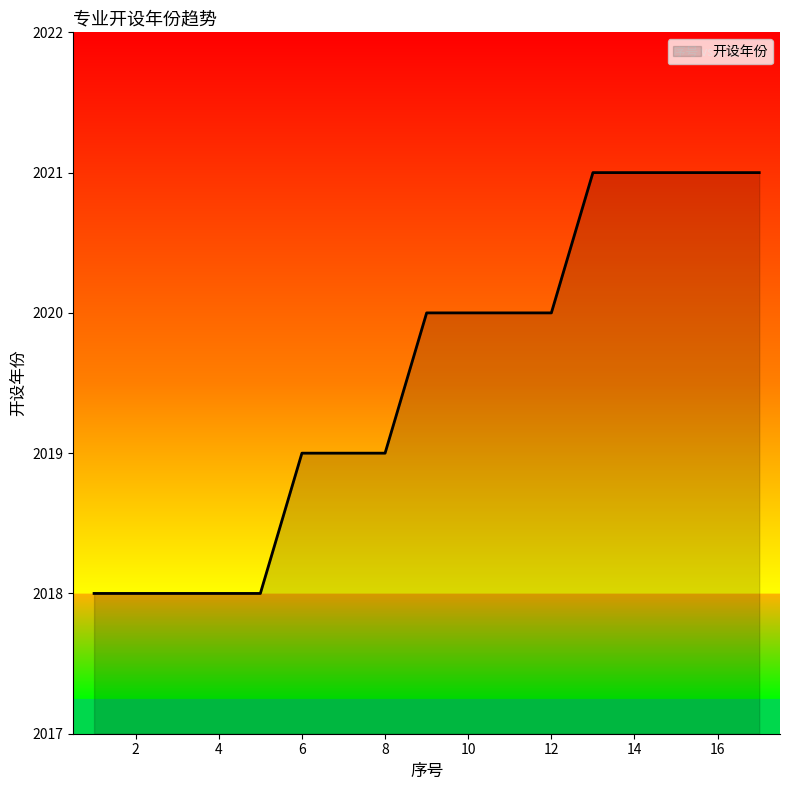

Reading left to right, transcribe all the data shown in this chart.

2018	2018	2018	2018	2018	2019	2019	2019	2020	2020	2020	2020	2021	2021	2021	2021	2021